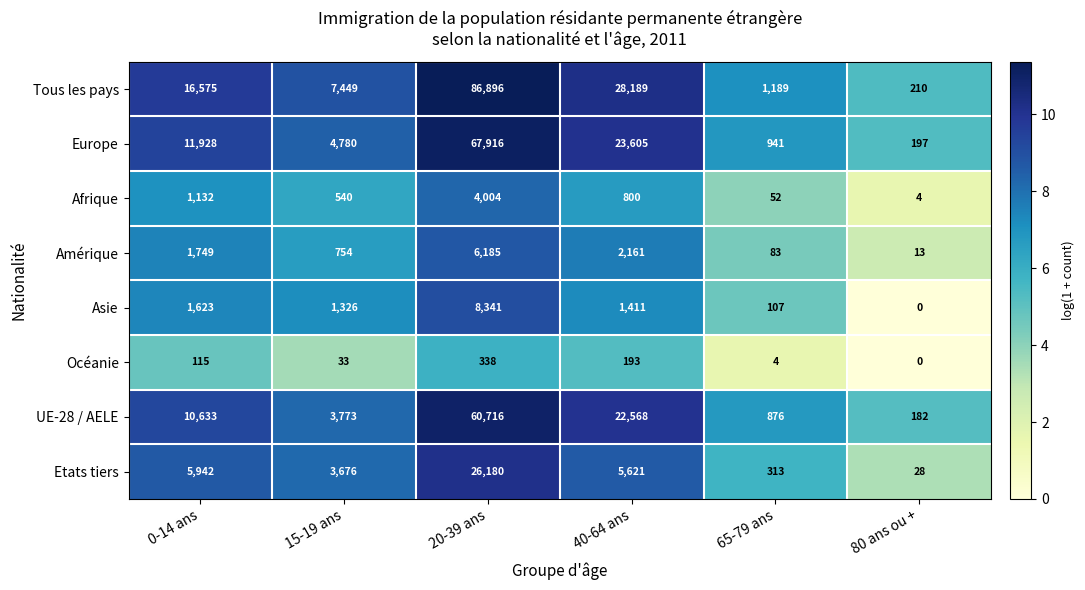

The value of UE-28 / AELE at 65-79 ans is 876. True or false?

True